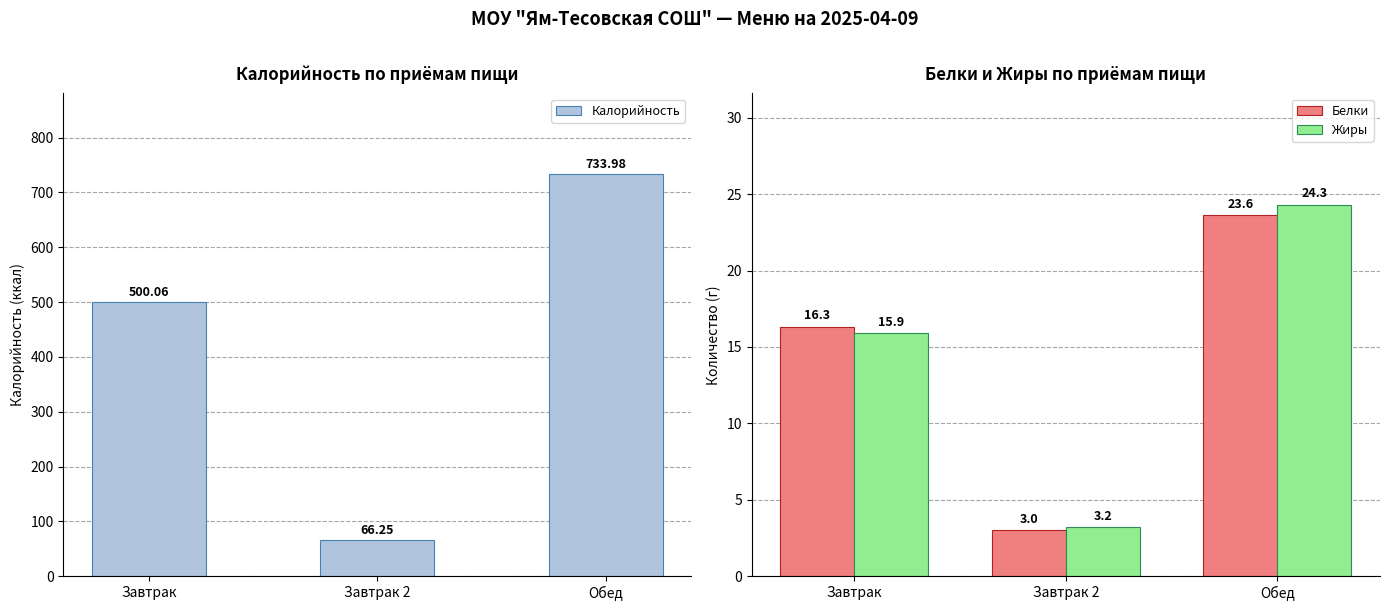

At Завтрак, list the series in order from largest to smallest.

Калорийность, Белки, Жиры